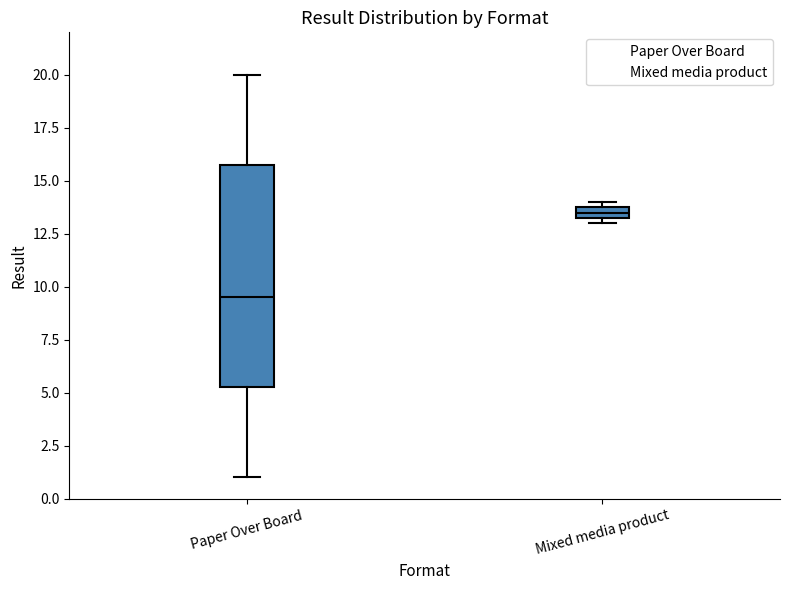

Which box is the tallest, from its lower edge to its upper edge?

Paper Over Board